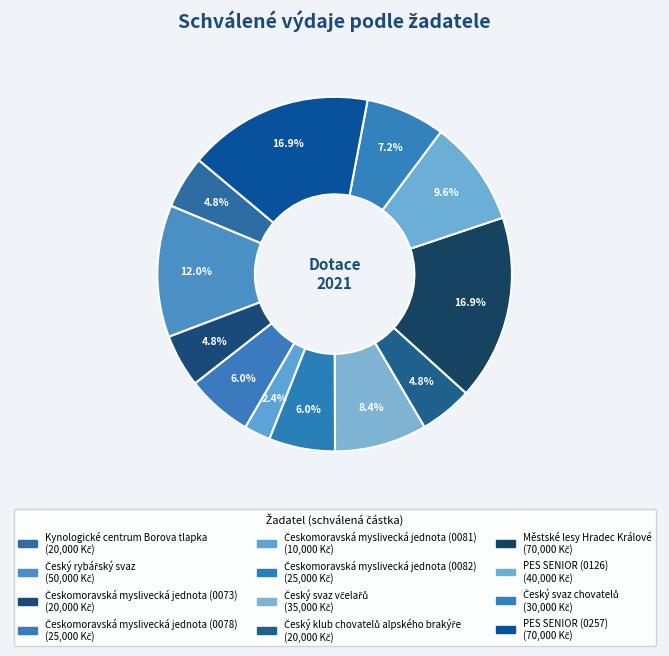

How many slices are in this pie chart?

12